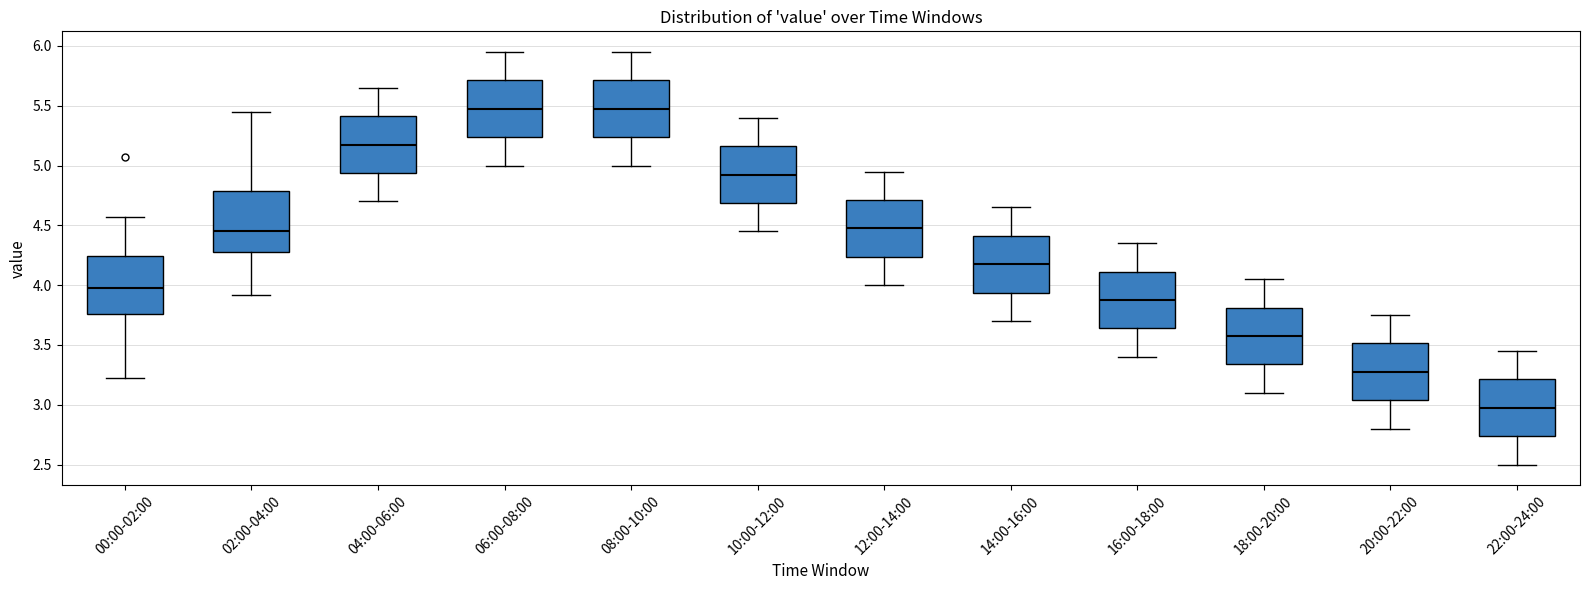

Reading left to right, transcribe this box plot: for each box, give where its median line is, the range the box spans, and where its two whiskers end, as read against the y-axis. The values are not printed on the chart, so give them approximately, as read against the axis.

00:00-02:00: median 4.00, box 3.75 to 4.25, whiskers 3.20 to 4.55
02:00-04:00: median 4.45, box 4.30 to 4.80, whiskers 3.90 to 5.45
04:00-06:00: median 5.20, box 4.95 to 5.40, whiskers 4.70 to 5.65
06:00-08:00: median 5.50, box 5.25 to 5.70, whiskers 5.00 to 5.95
08:00-10:00: median 5.50, box 5.25 to 5.70, whiskers 5.00 to 5.95
10:00-12:00: median 4.95, box 4.70 to 5.15, whiskers 4.45 to 5.40
12:00-14:00: median 4.50, box 4.25 to 4.70, whiskers 4.00 to 4.95
14:00-16:00: median 4.20, box 3.95 to 4.40, whiskers 3.70 to 4.65
16:00-18:00: median 3.90, box 3.65 to 4.10, whiskers 3.40 to 4.35
18:00-20:00: median 3.60, box 3.35 to 3.80, whiskers 3.10 to 4.05
20:00-22:00: median 3.30, box 3.05 to 3.50, whiskers 2.80 to 3.75
22:00-24:00: median 3.00, box 2.75 to 3.20, whiskers 2.50 to 3.45